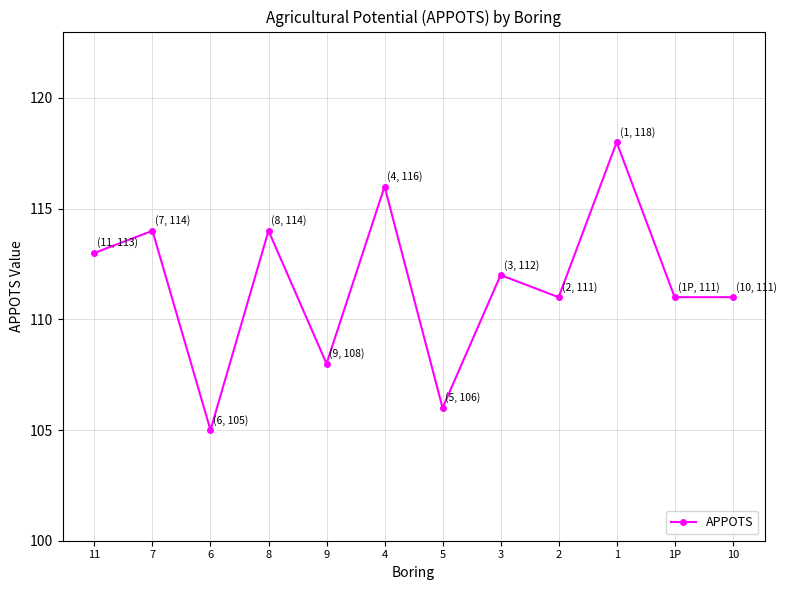

Where does the data first go above 112?

11